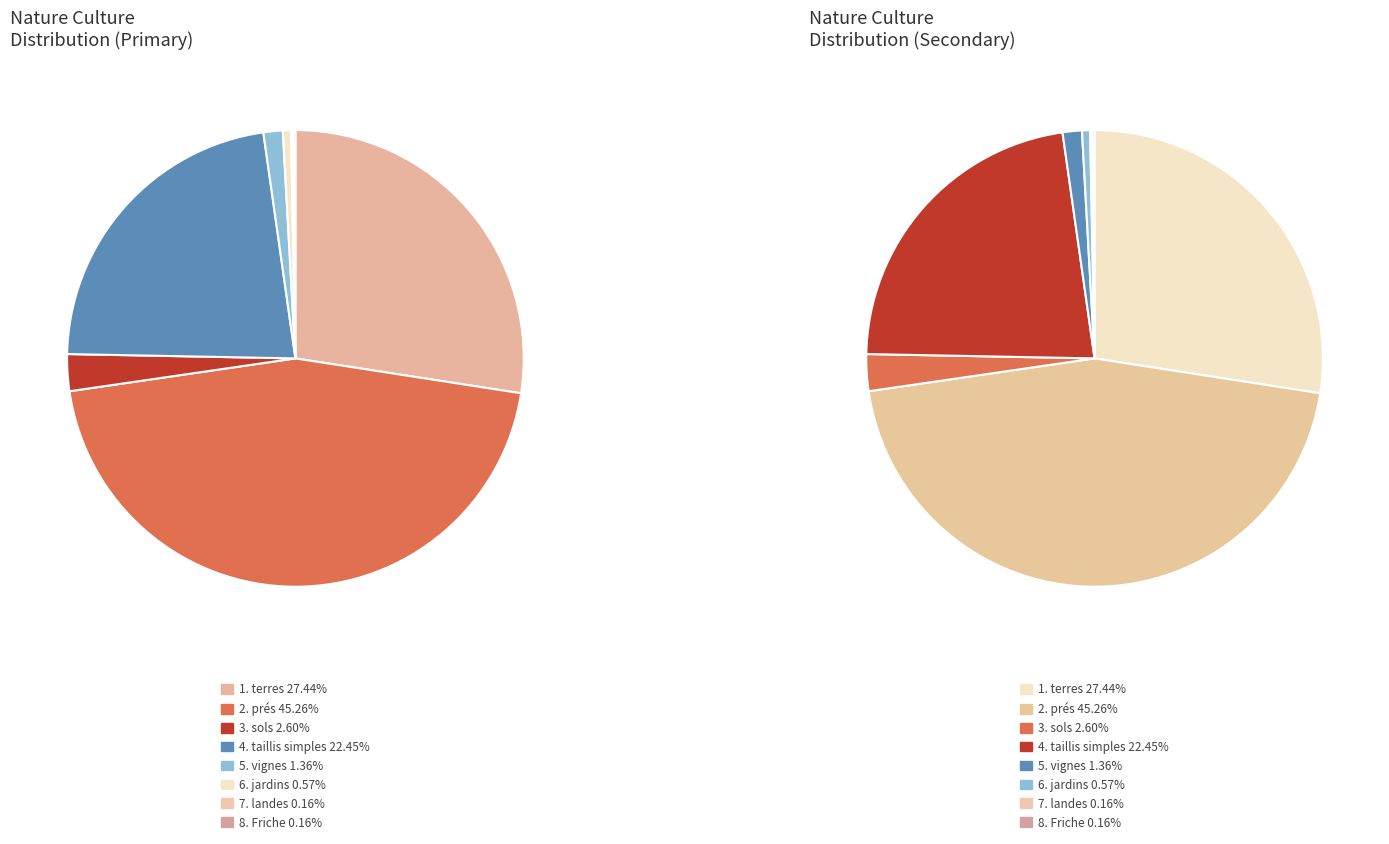

Does sols represent more than half of the total?

No